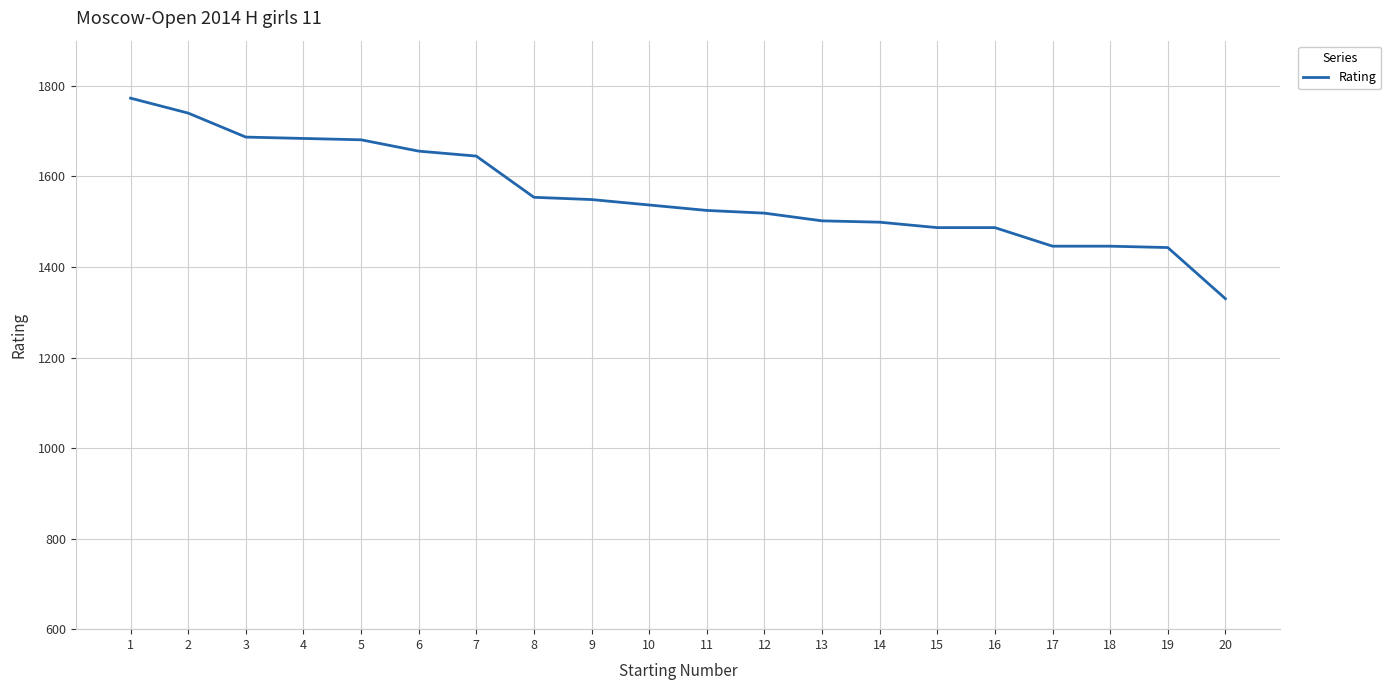

At which category does the chart reach its peak across all series?

1